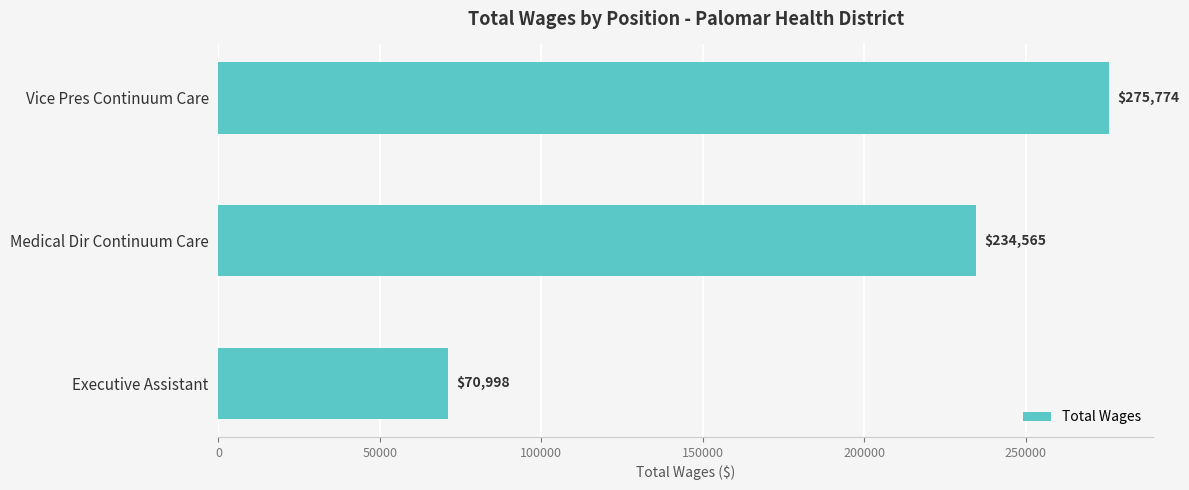

Reading bottom to top, what are all the values shown in this chart?

70998	234565	275774